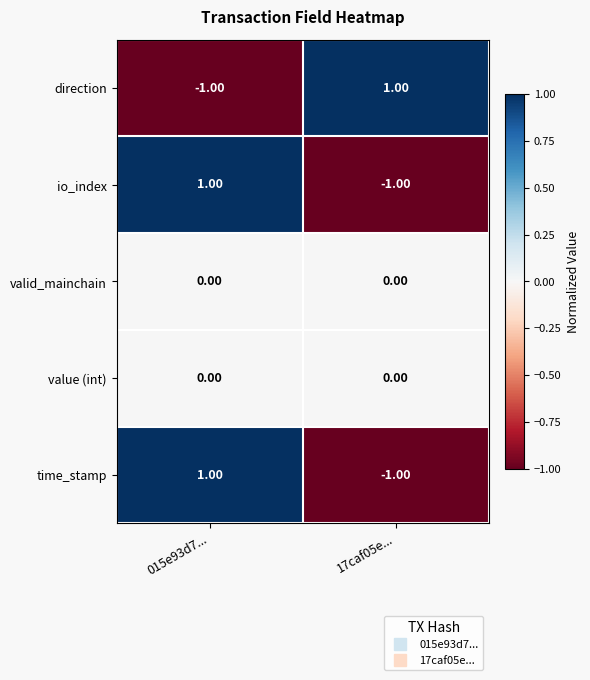

Is the value of time_stamp at 015e93d7... greater than the value of valid_mainchain at 015e93d7...?

Yes